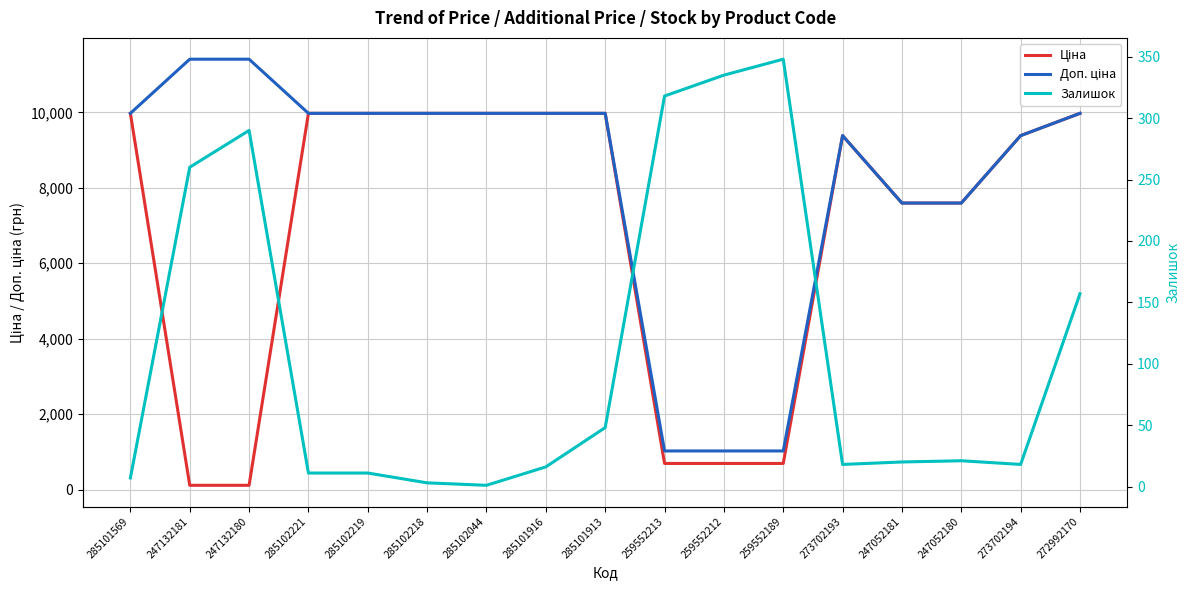

What is the average value of the Залишок series?

110.7